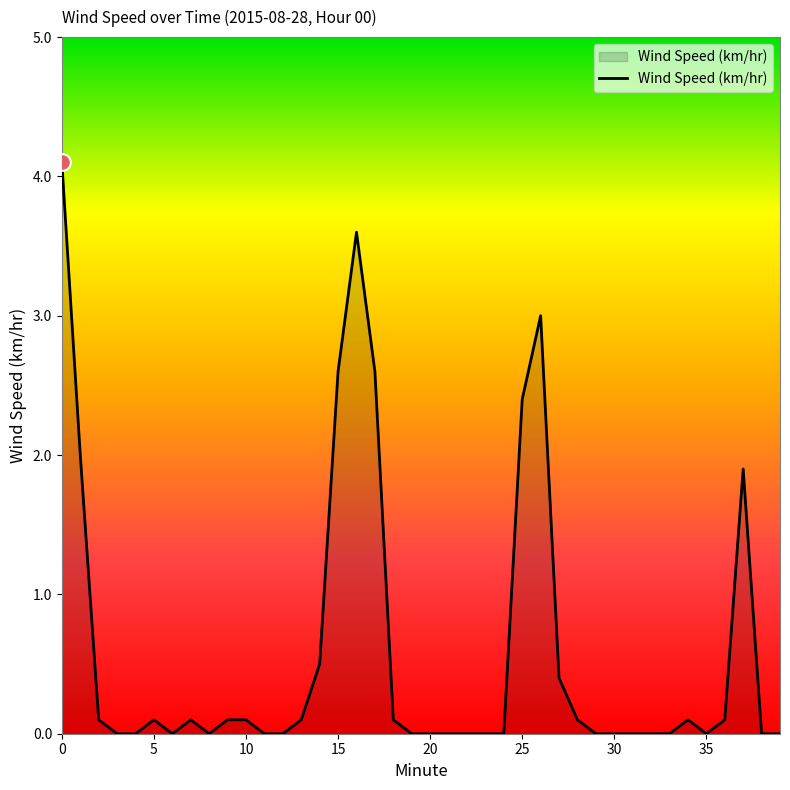

What is the difference between the maximum and minimum values?

4.1